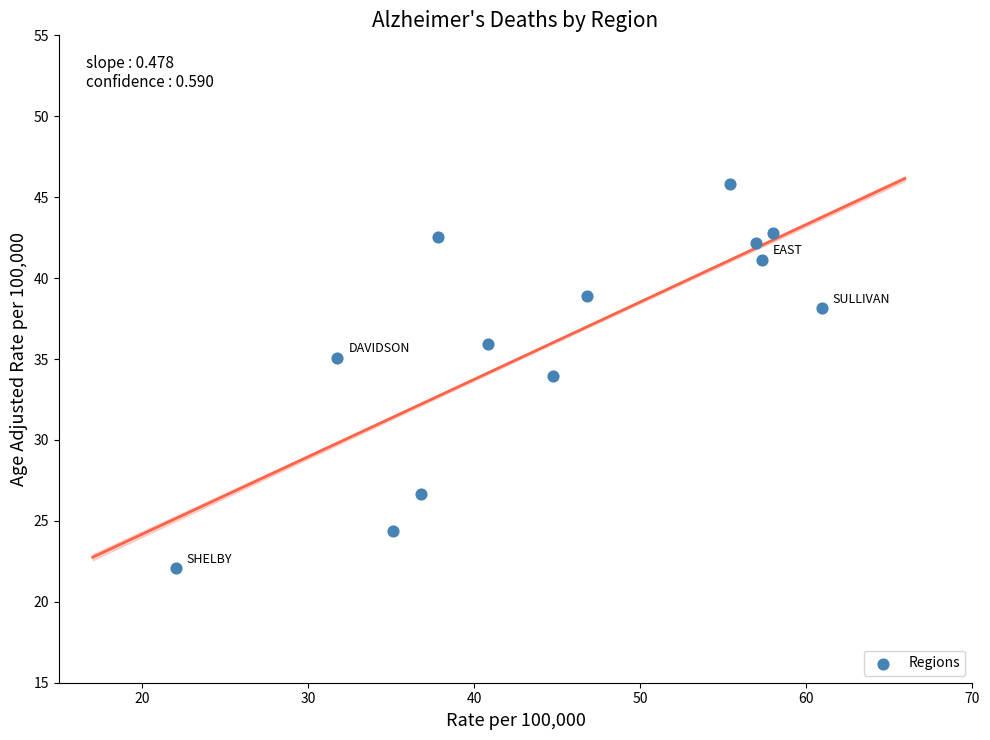

What Y value in the scatter plot is closest to 33?

33.9